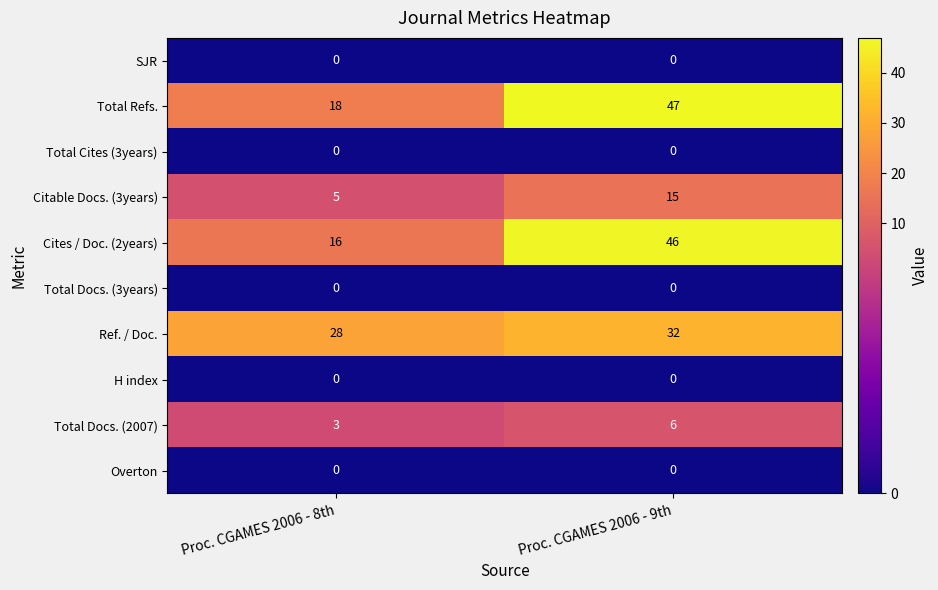

Which series has the largest range (max minus min)?

Cites / Doc. (2years)